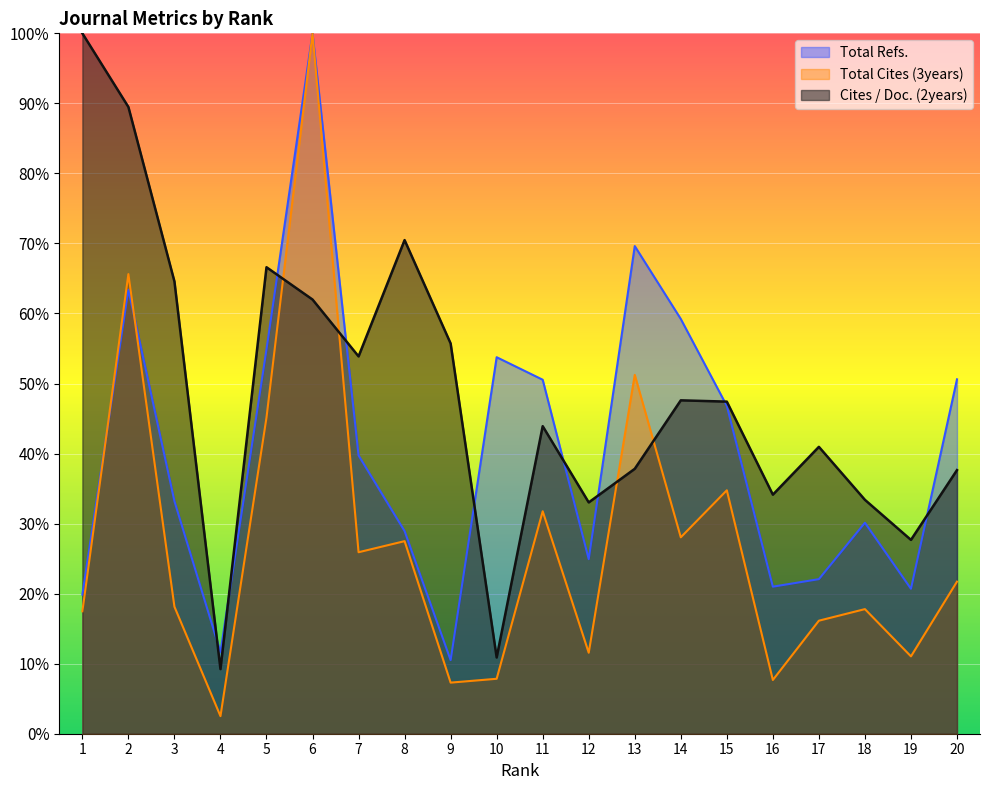

What is the approximate value of Cites / Doc. (2years) at 8?

70.5